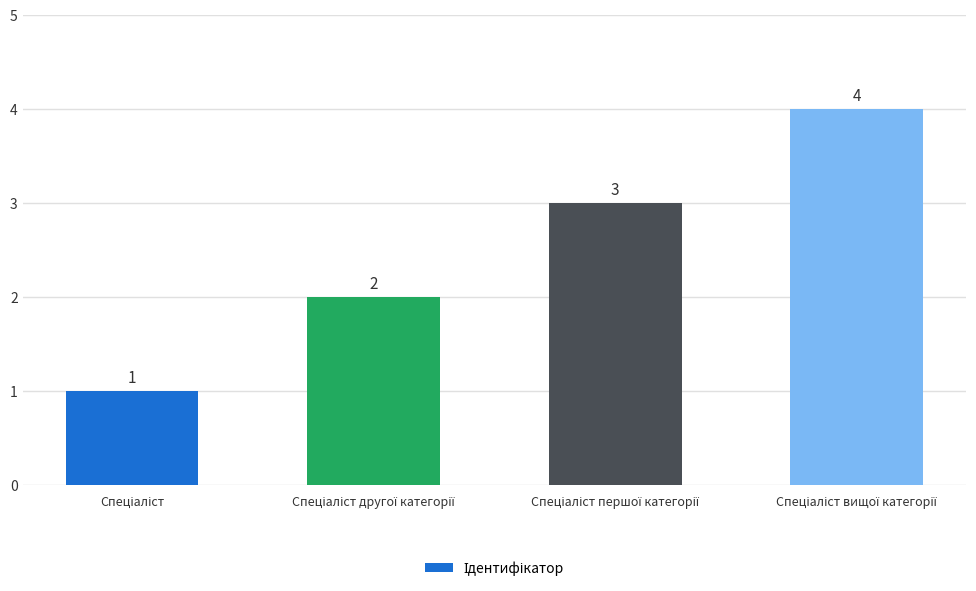

What is the maximum value shown in the chart?

4